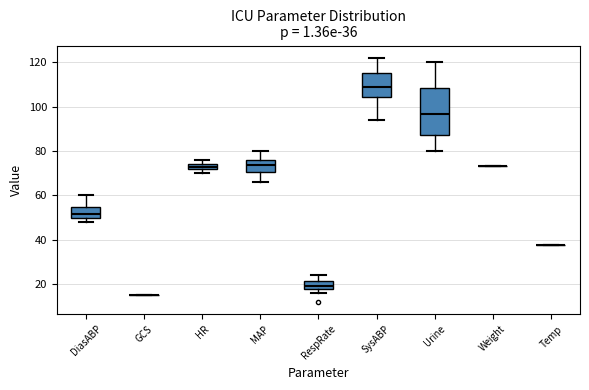

Comparing the boxes themselves (not the whiskers), which one is the tallest?

Urine